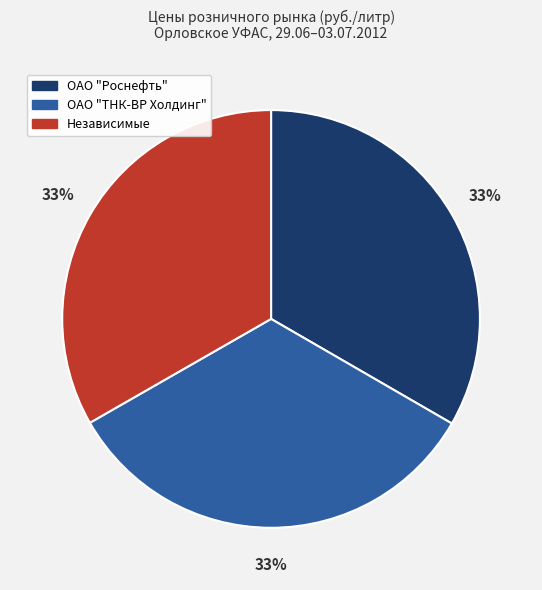

Is there any slice that represents more than half of the pie?

No